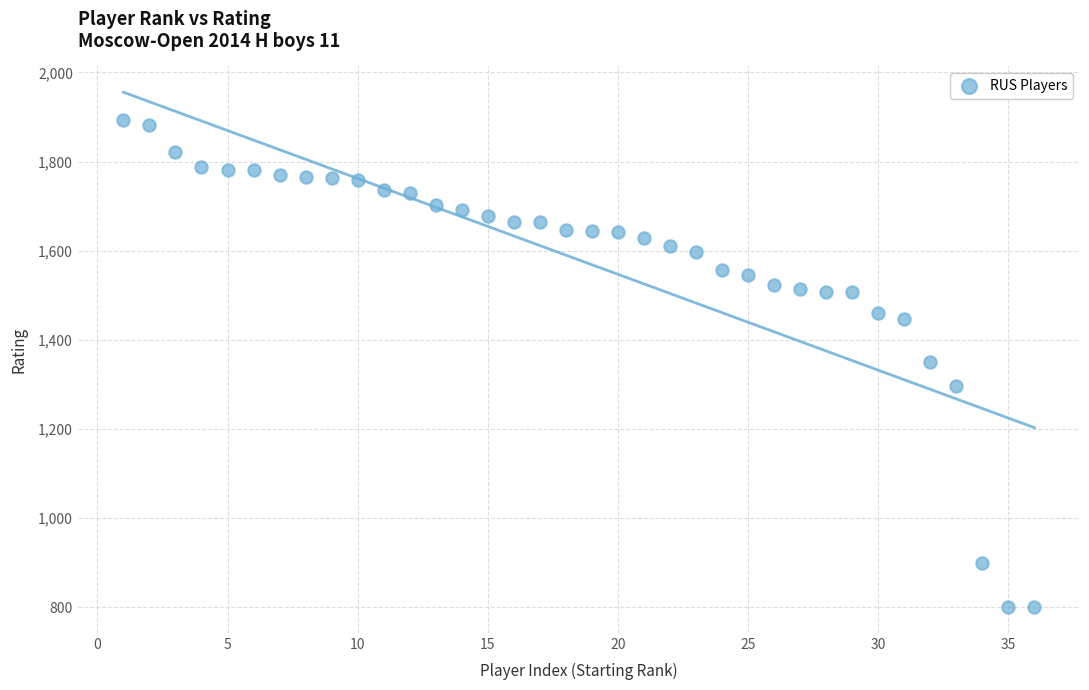

What is the range of X values (max minus min)?

35